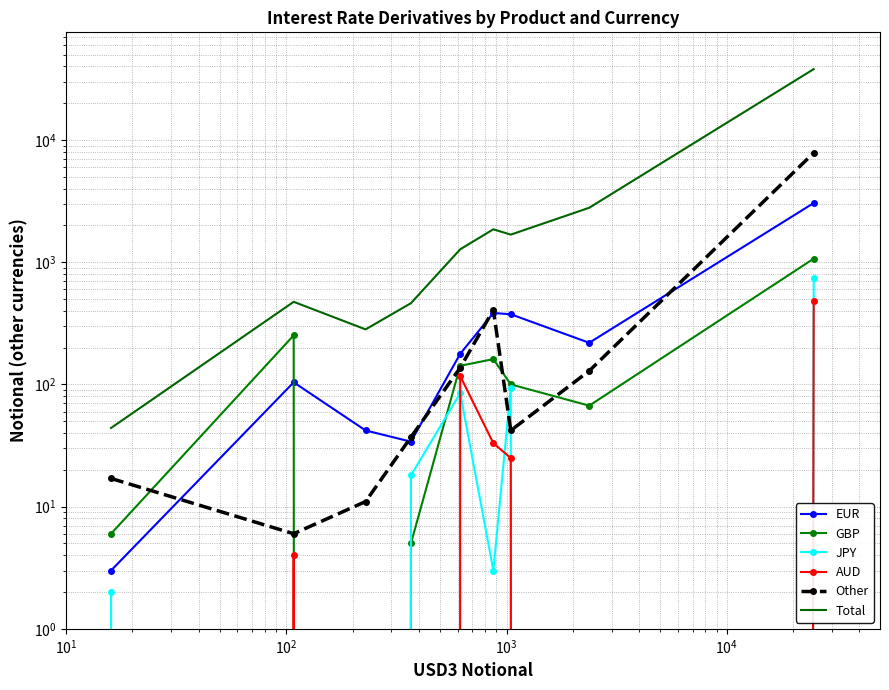

Count the number of categories in the chart.

9